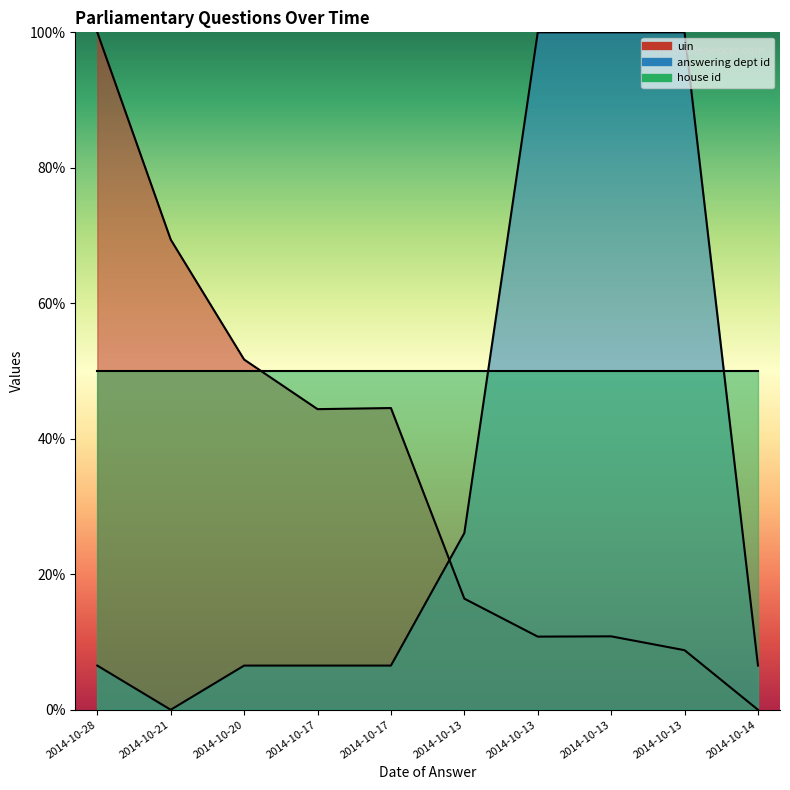

Does the chart have visible grid lines?

No